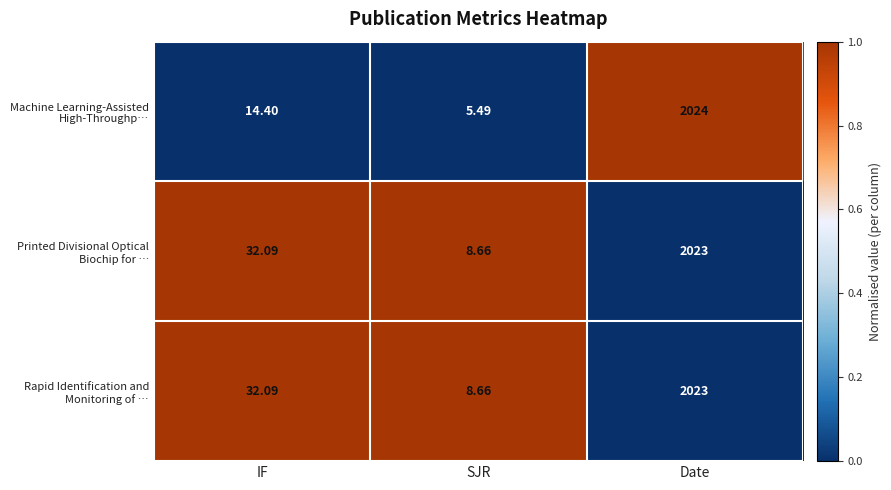

At which category is the sum across all series the highest?

Date